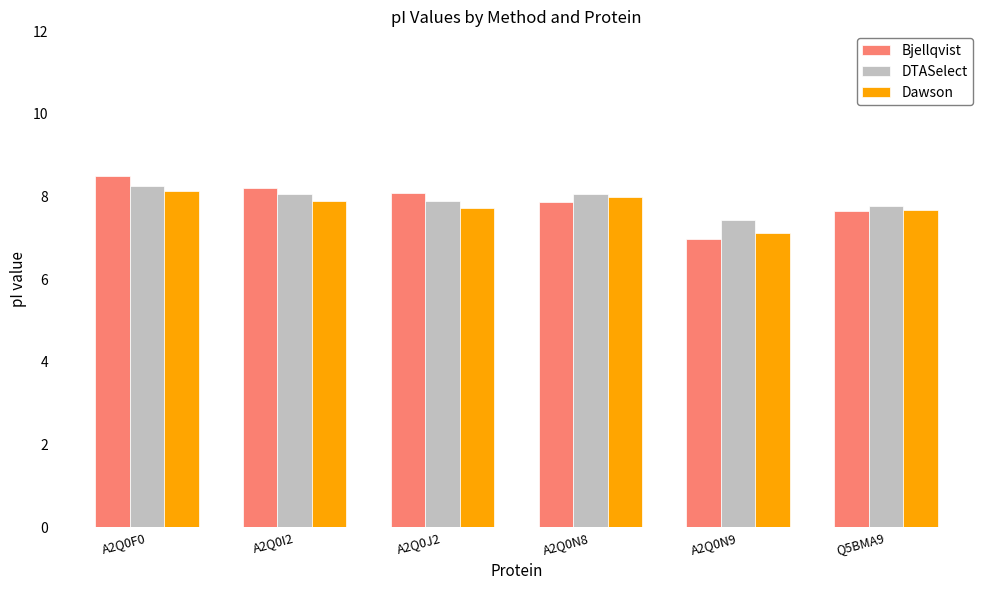

What is the difference between the second highest and second lowest values in the Bjellqvist series?

0.5